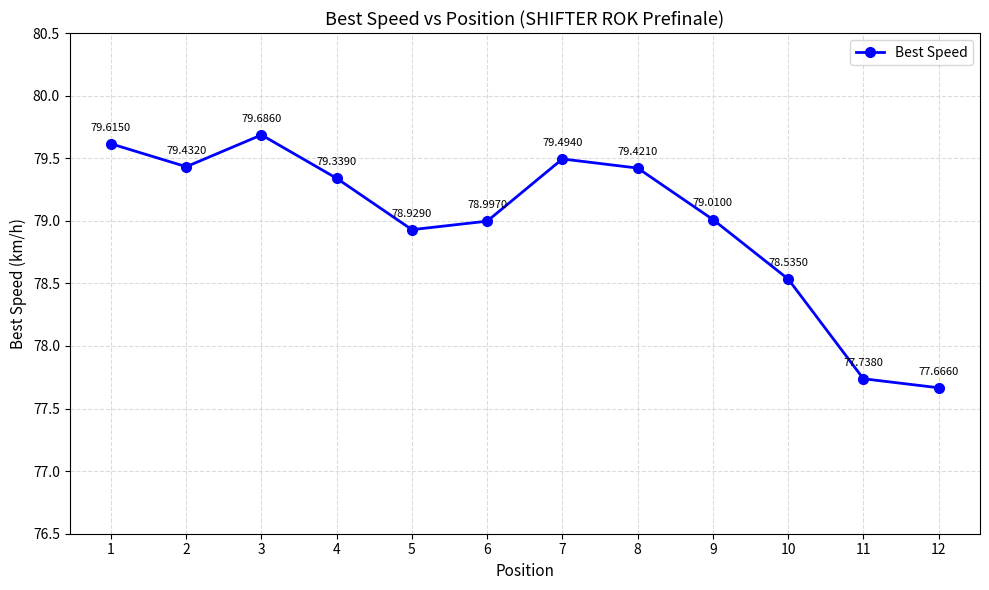

Which label corresponds to the largest value in the chart?

3